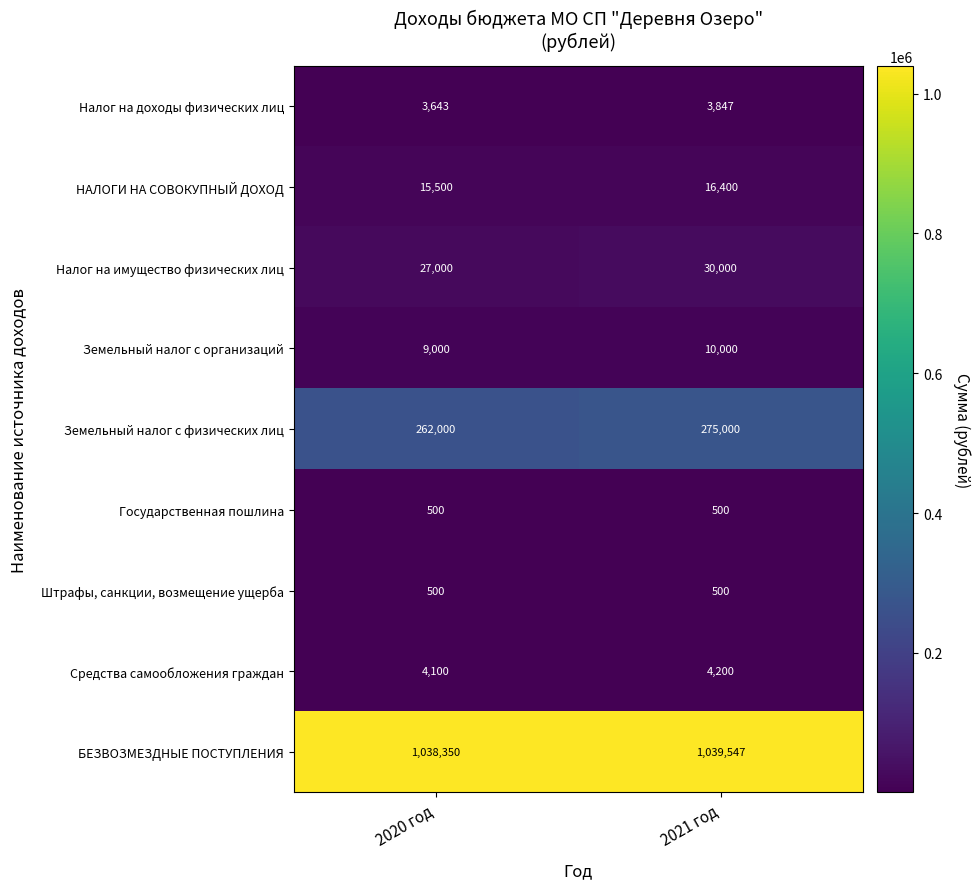

Is it true that Земельный налог с организаций equals 4866 at 2020 год?

False